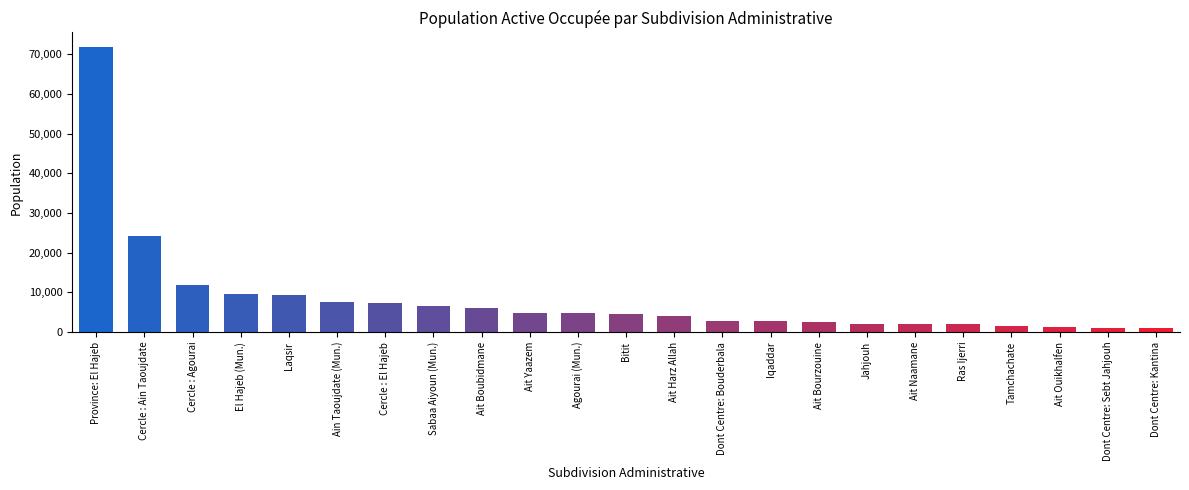

What is the sum of the values at Dont Centre: Bouderbala and Cercle : Ain Taoujdate?

27018